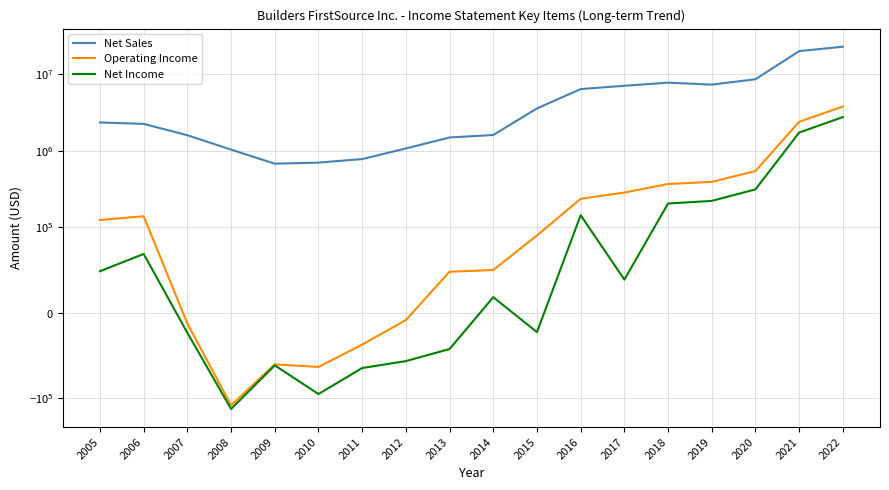

List the labels in order of Net Sales value, largest first.

2022, 2021, 2020, 2018, 2019, 2017, 2016, 2015, 2005, 2006, 2014, 2007, 2013, 2012, 2008, 2011, 2010, 2009